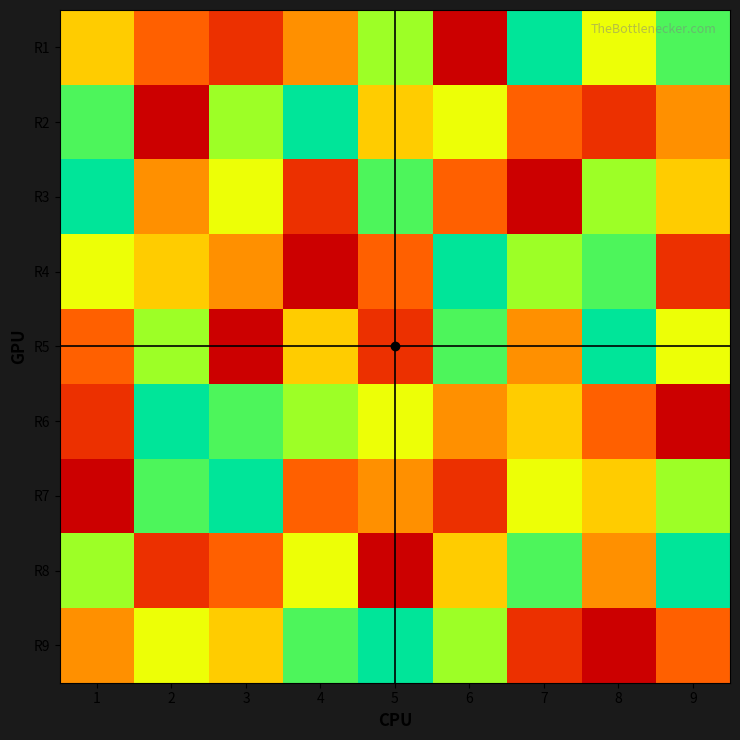

Count the number of data series in this chart.

9